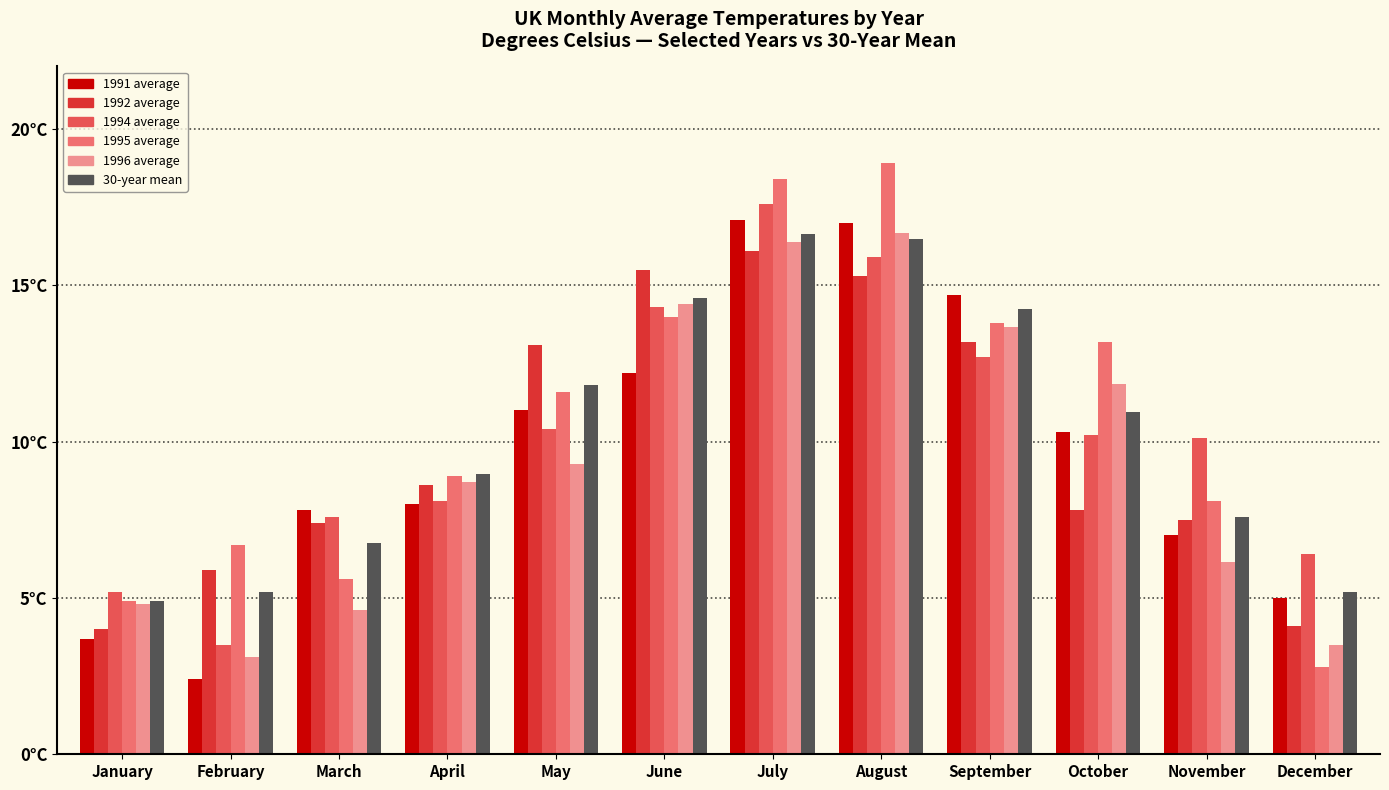

What is the greatest value displayed?

18.9